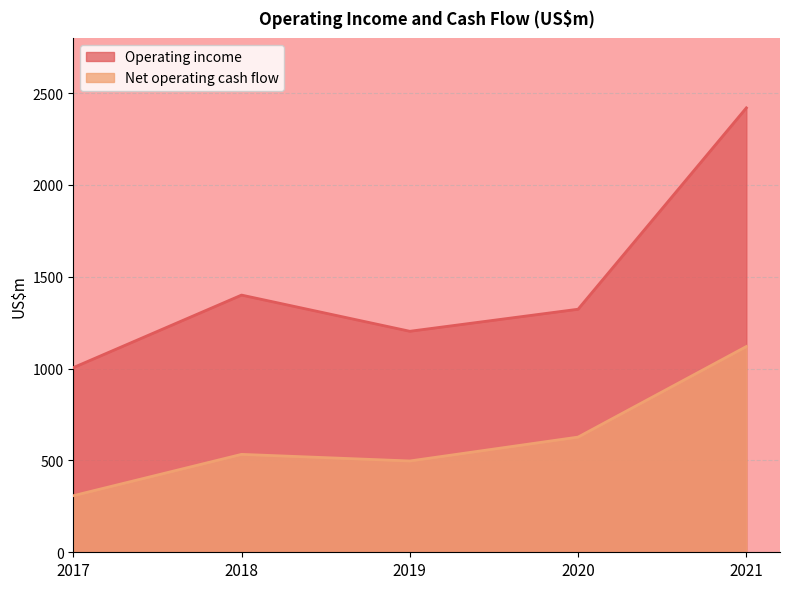

At which category is the sum across all series the highest?

2021